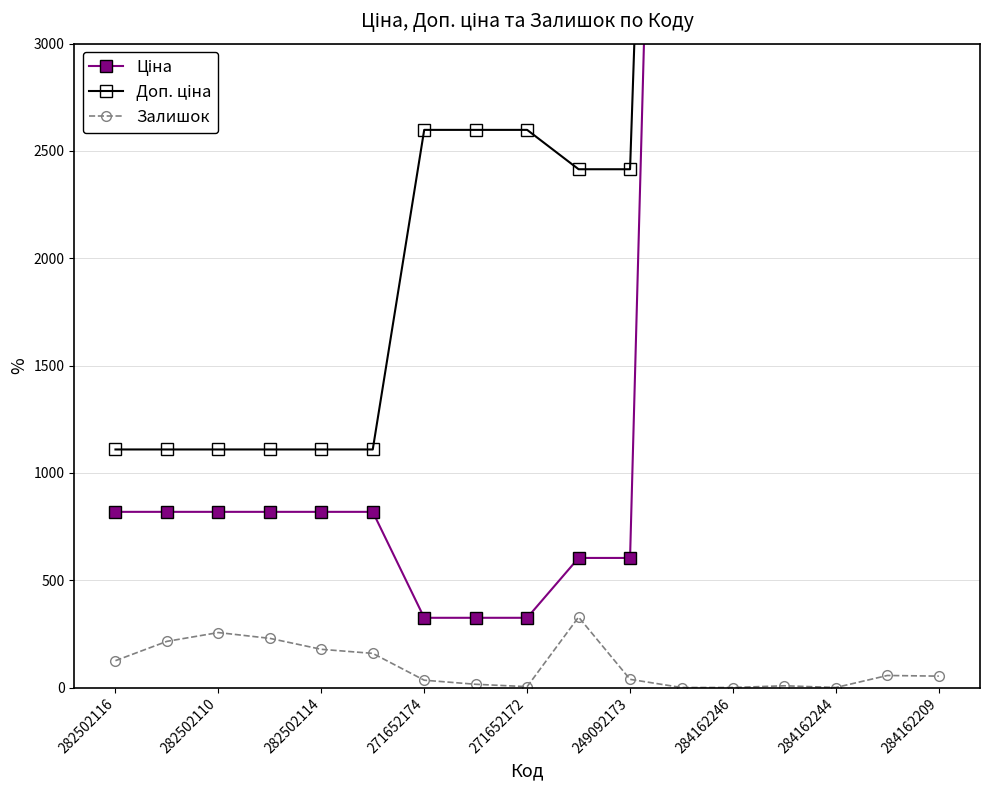

What is the approximate value of Доп. ціна at 9?

2414.8